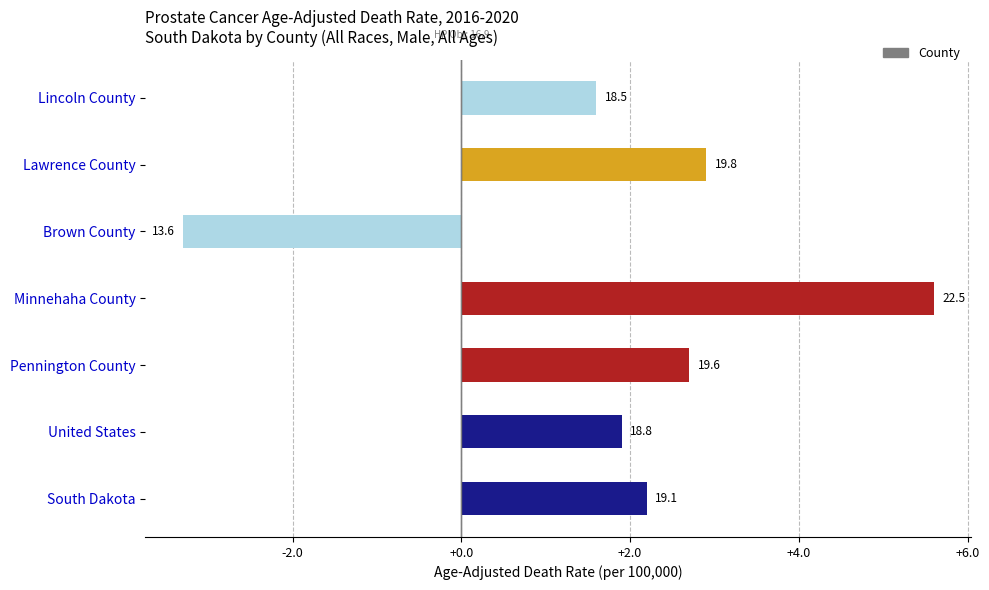

Does the chart contain any negative values?

Yes